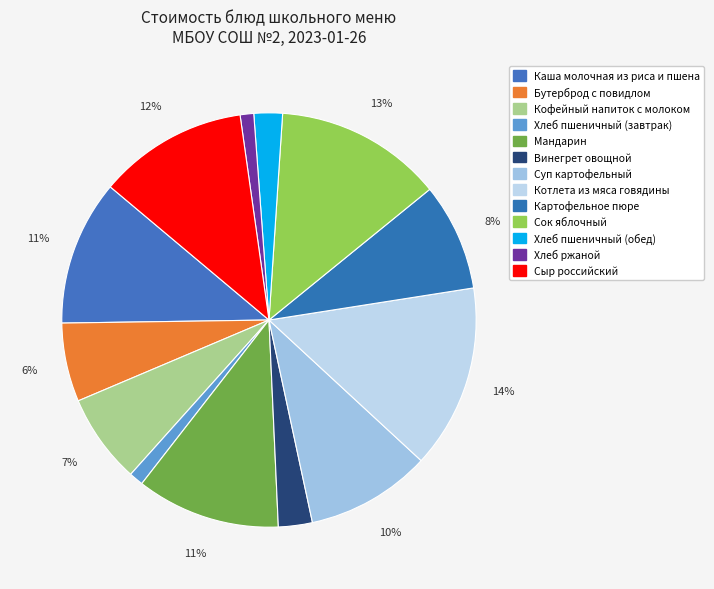

Does Сок яблочный account for over 50% of the chart?

No